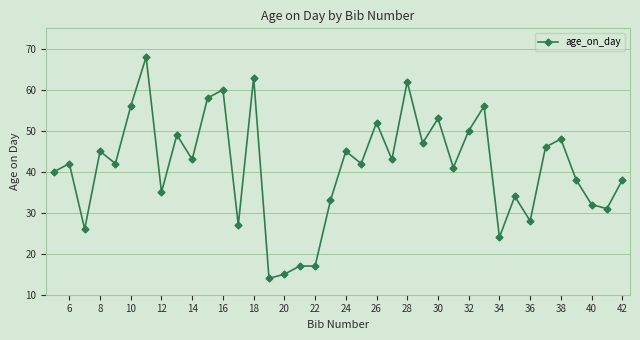

What is the smallest value displayed?

14